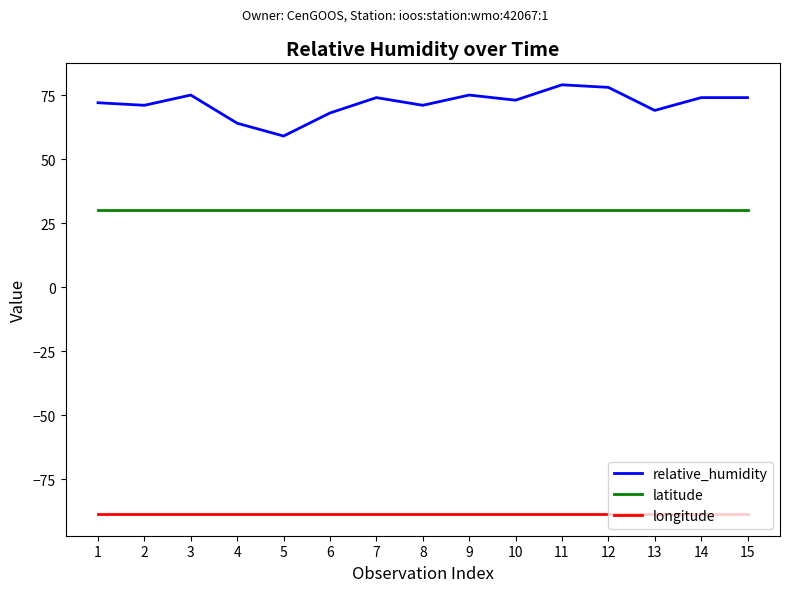

Which series has the largest range (max minus min)?

relative_humidity